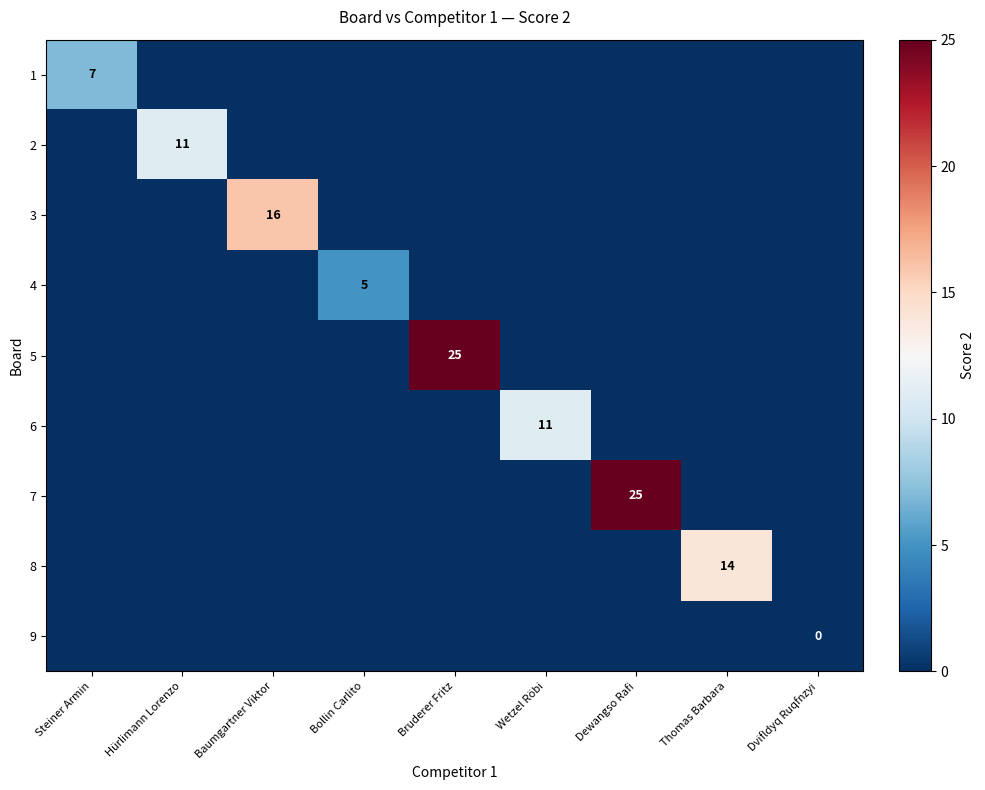

The value of 5 at Bruderer Fritz is 17. True or false?

False